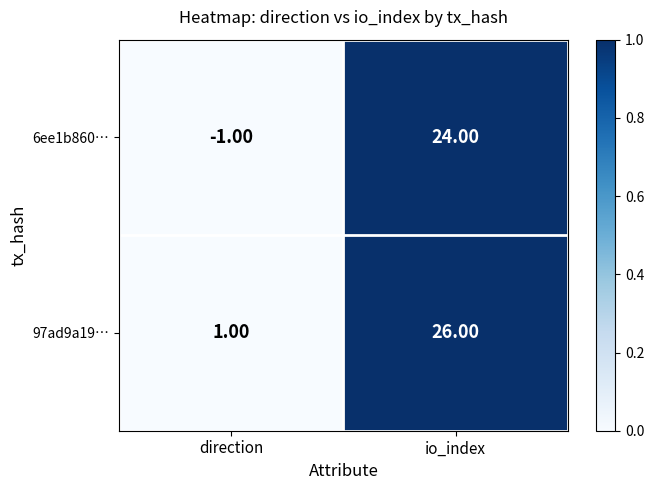

Is the value of 6ee1b860… at direction greater than the value of 97ad9a19… at io_index?

No